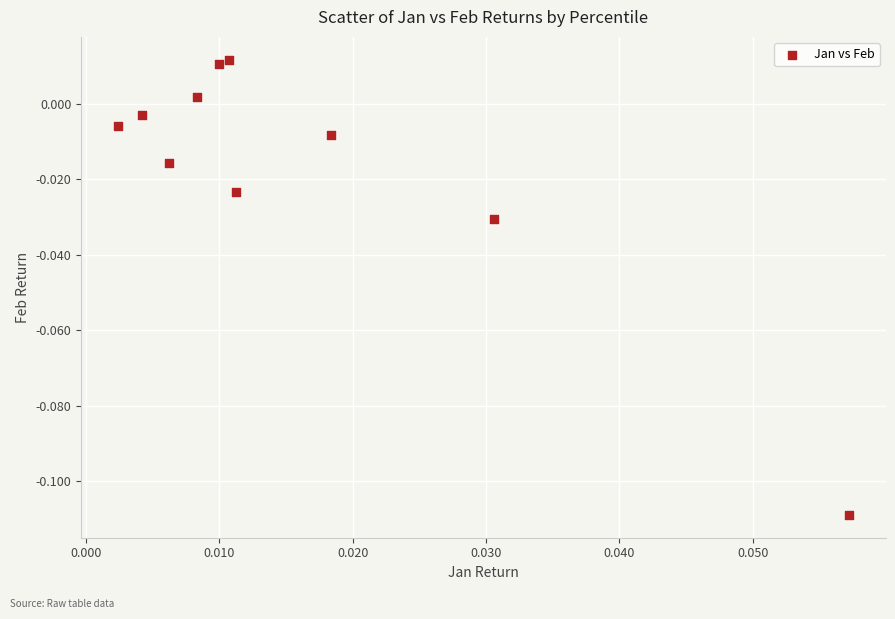

How many points are shown in the scatter plot?

10